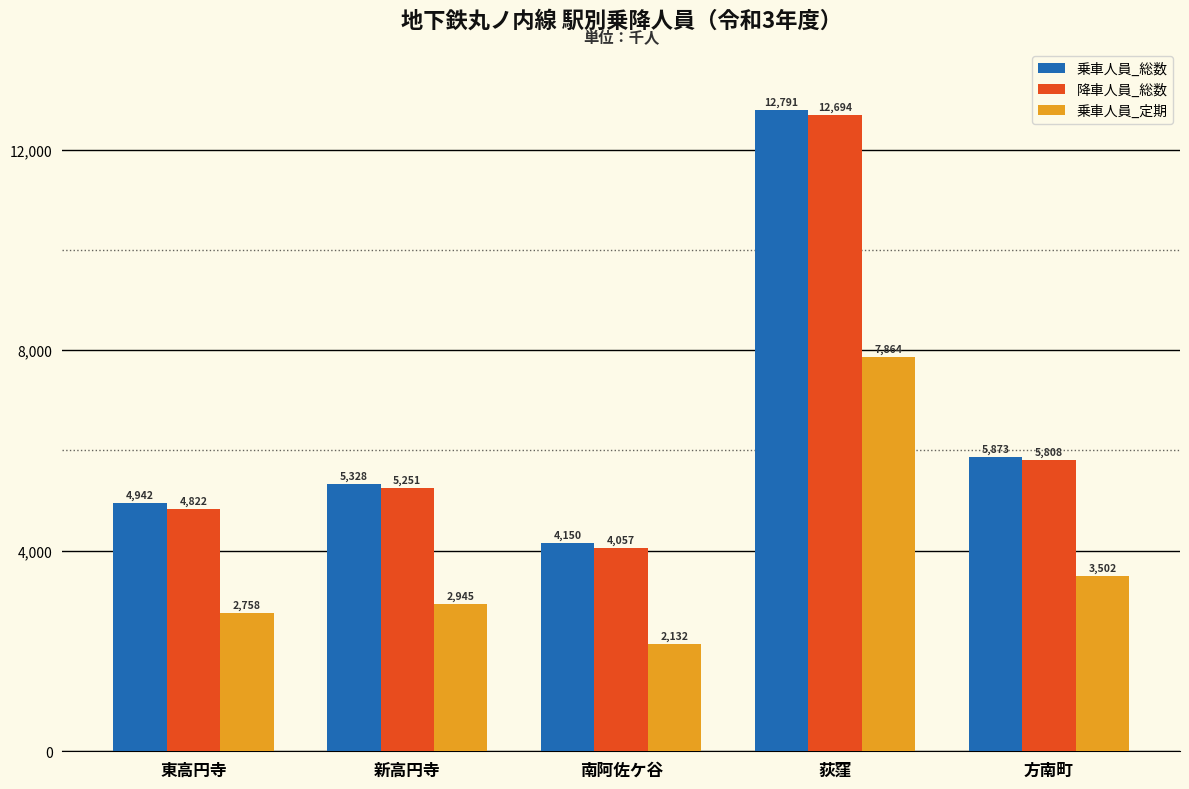

What are all the series names shown in the legend?

乗車人員_総数, 降車人員_総数, 乗車人員_定期